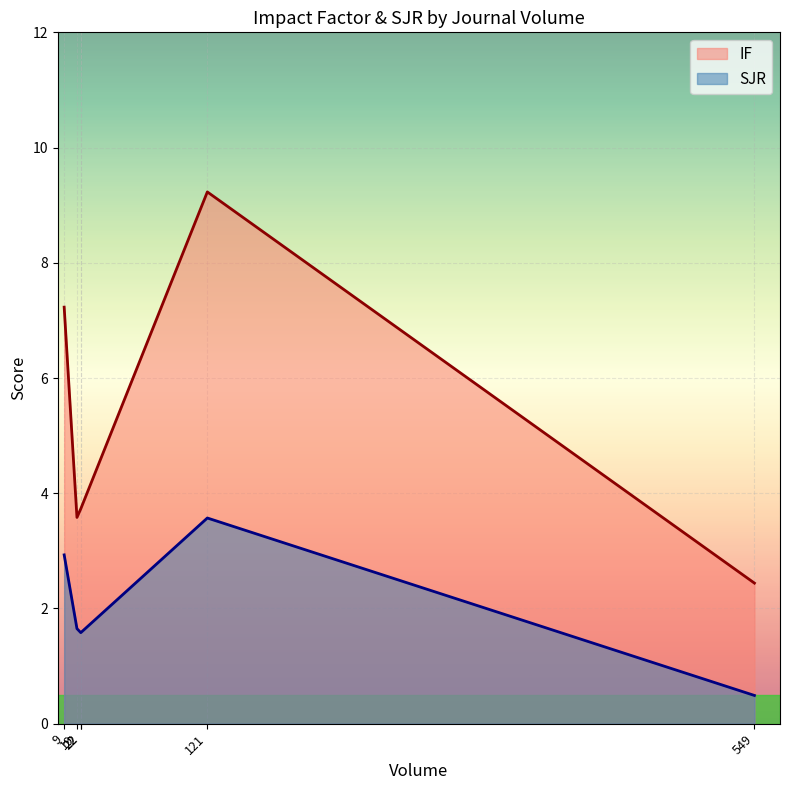

What is the total value across all series at 22?

5.3